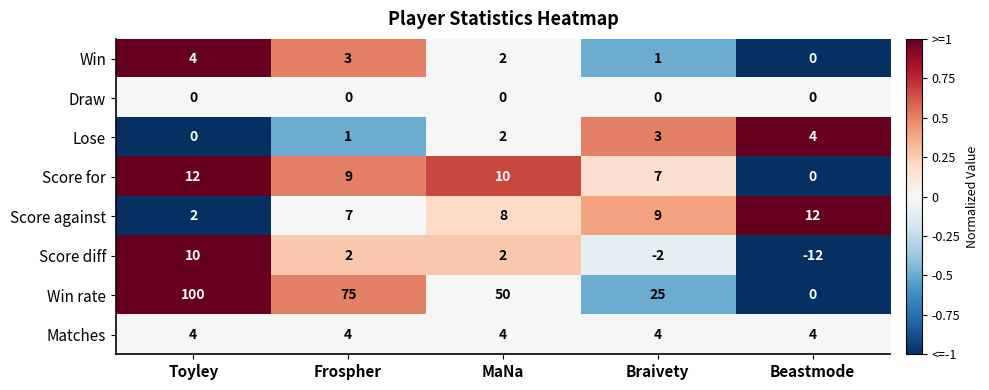

Which series has the largest range (max minus min)?

Win rate